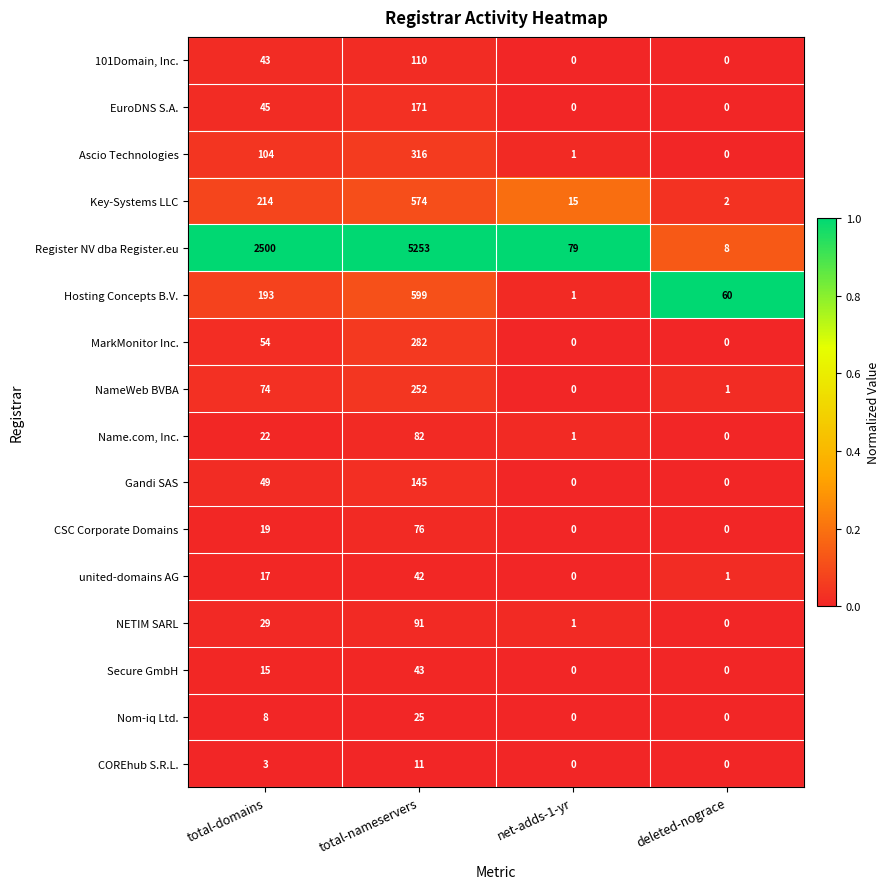

What is the total value across all series at total-nameservers?

8072